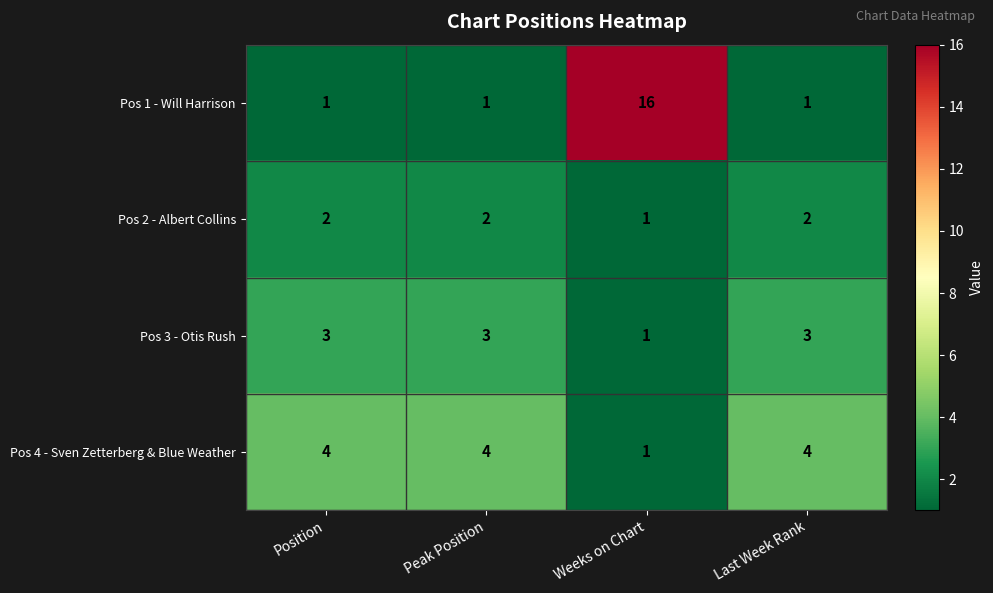

What is the approximate value of Pos 4 - Sven Zetterberg & Blue Weather at Position?

4